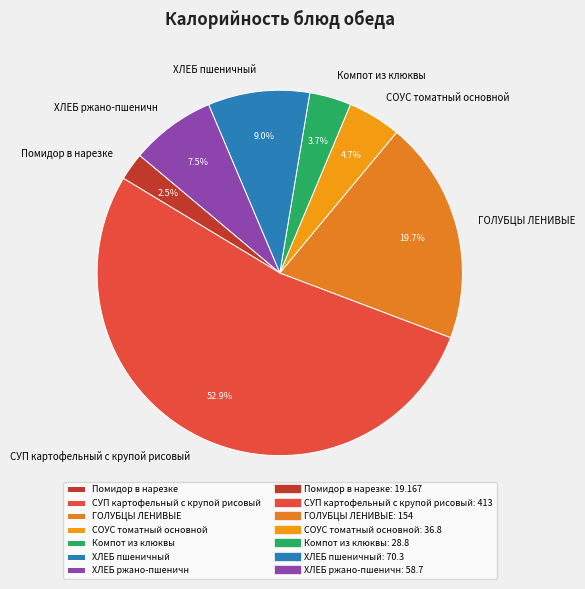

To the nearest percent, what is the average slice percentage?

14%